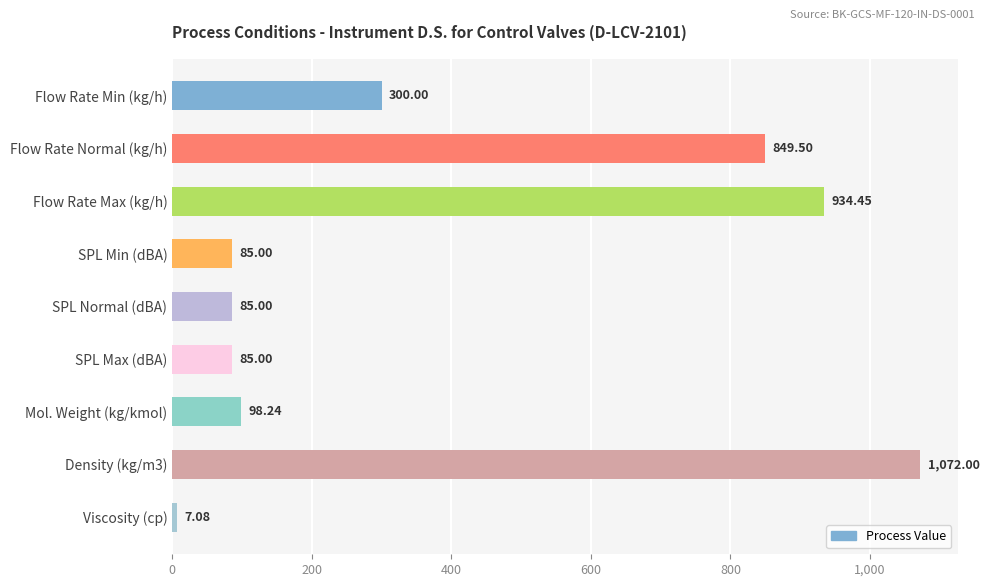

Which label corresponds to the smallest value in the chart?

Viscosity (cp)